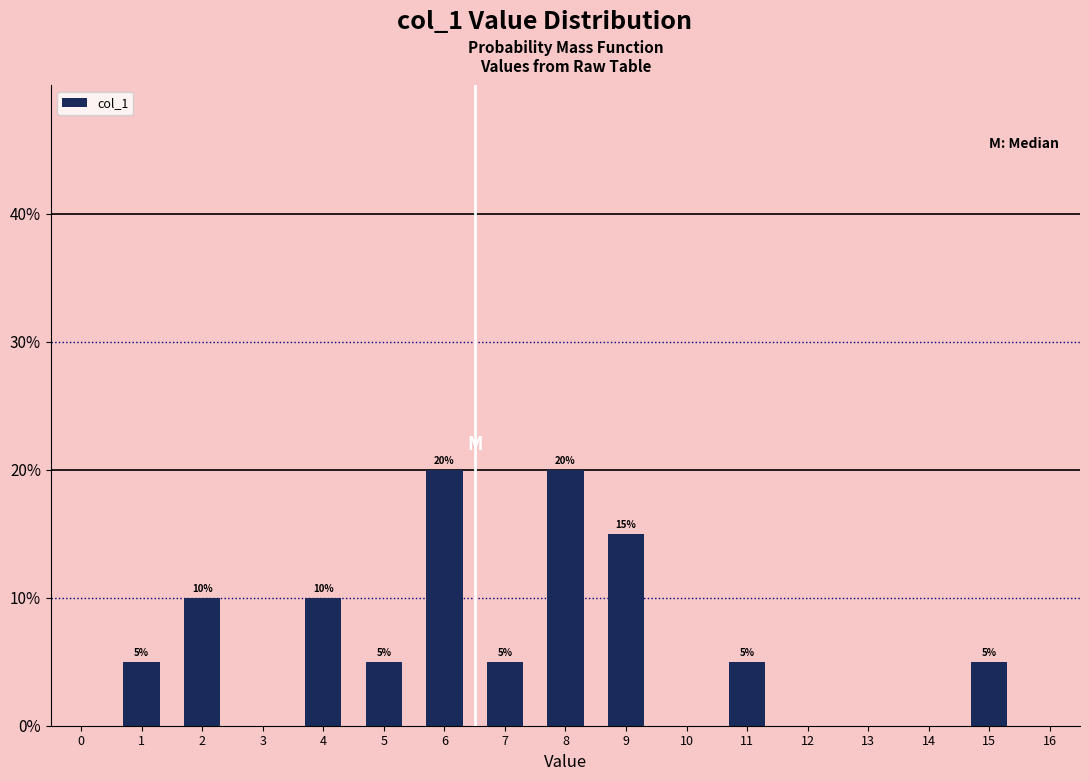

Reading left to right, extract all data points from this chart.

1=5	2=10	4=10	5=5	6=20	7=5	8=20	9=15	11=5	15=5